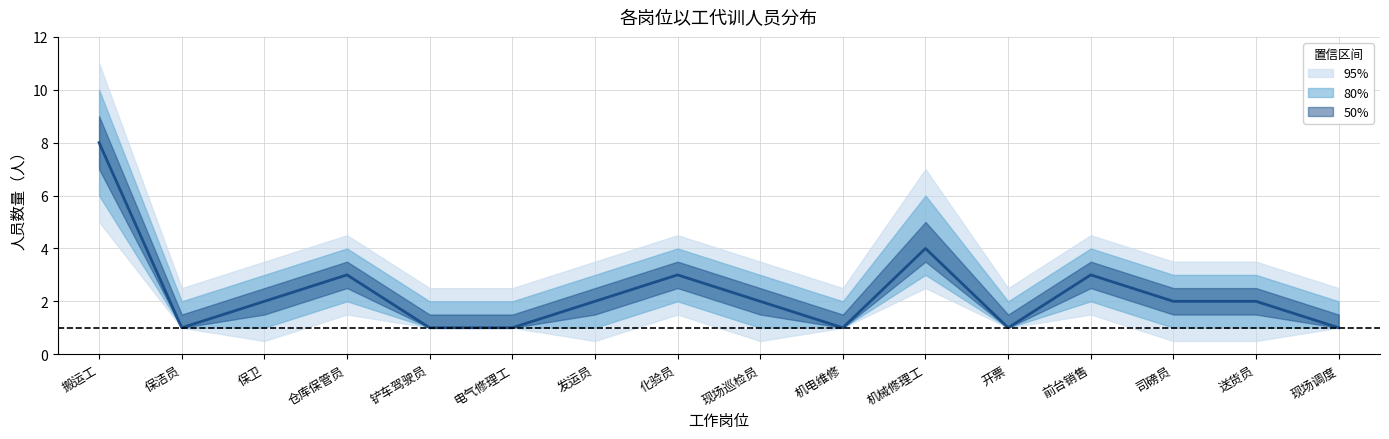

At which category does the data reach its first local valley?

保洁员